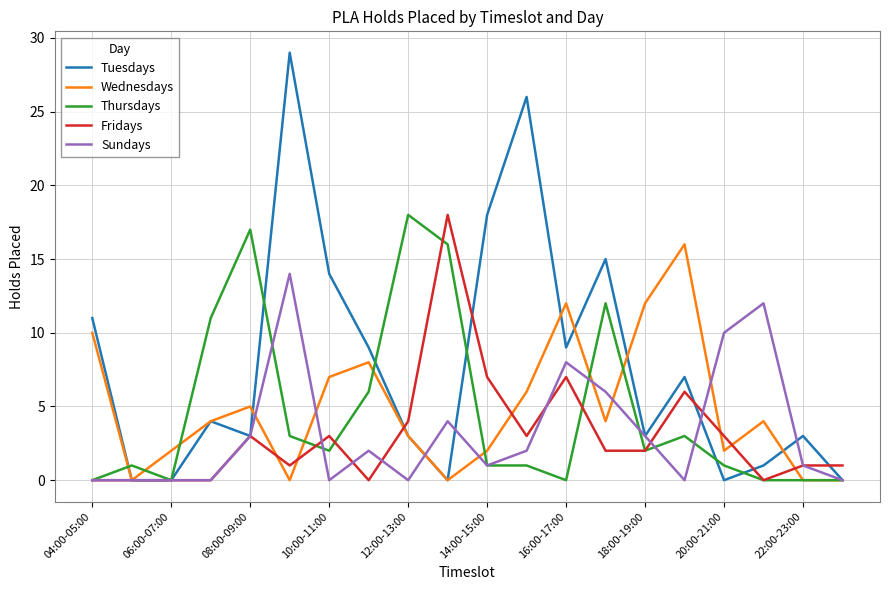

What is the average value of the Tuesdays series?

8